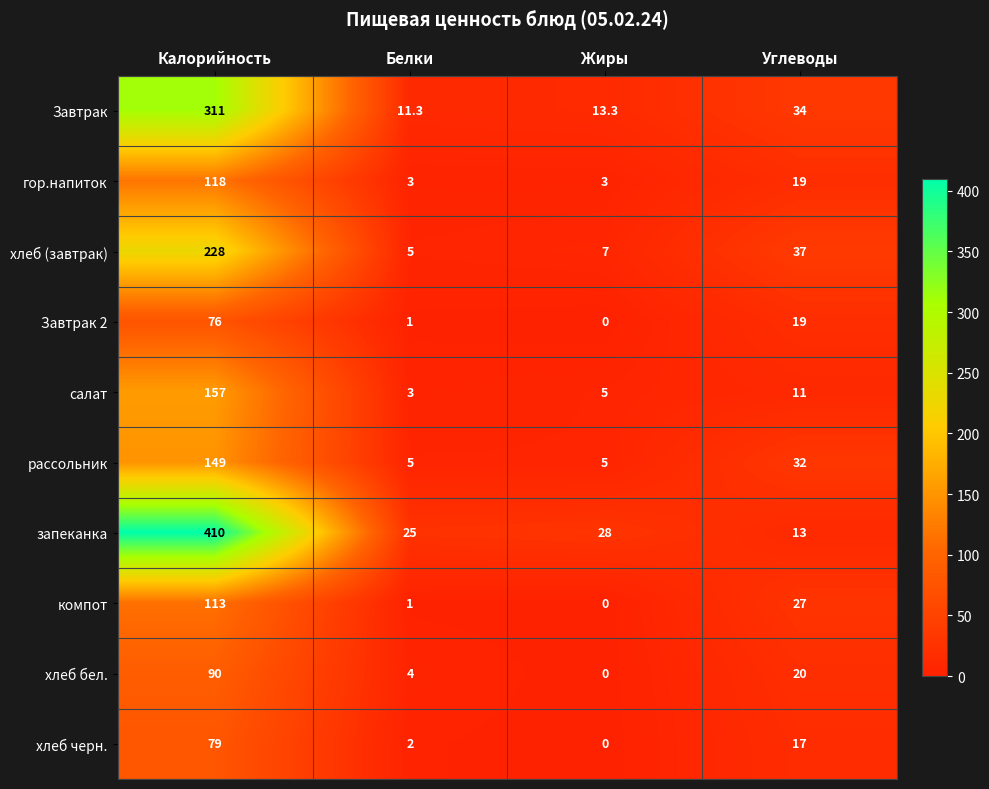

At which category is the sum across all series the highest?

Калорийность